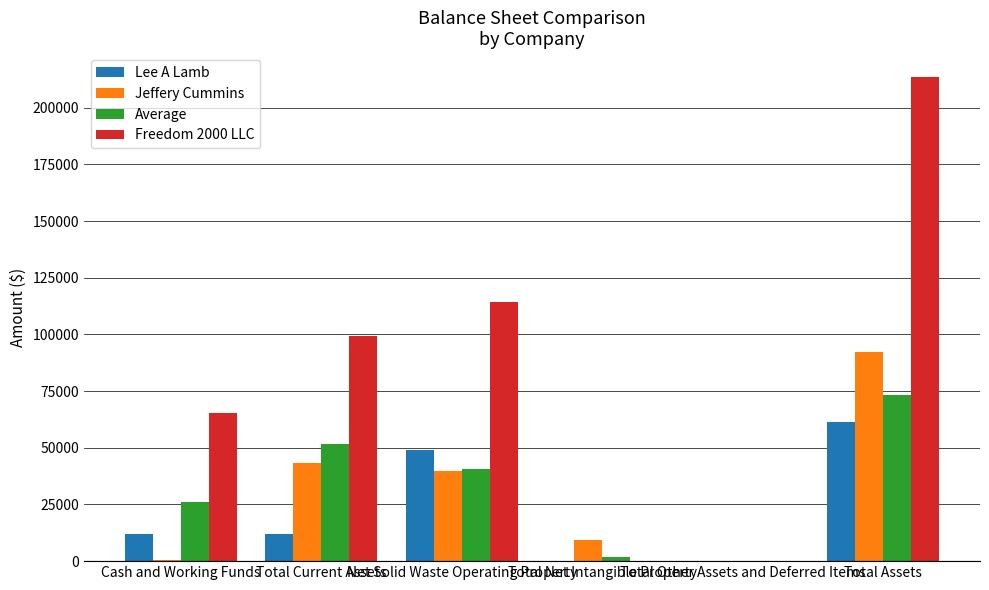

Which series has the largest total across all categories?

Freedom 2000 LLC